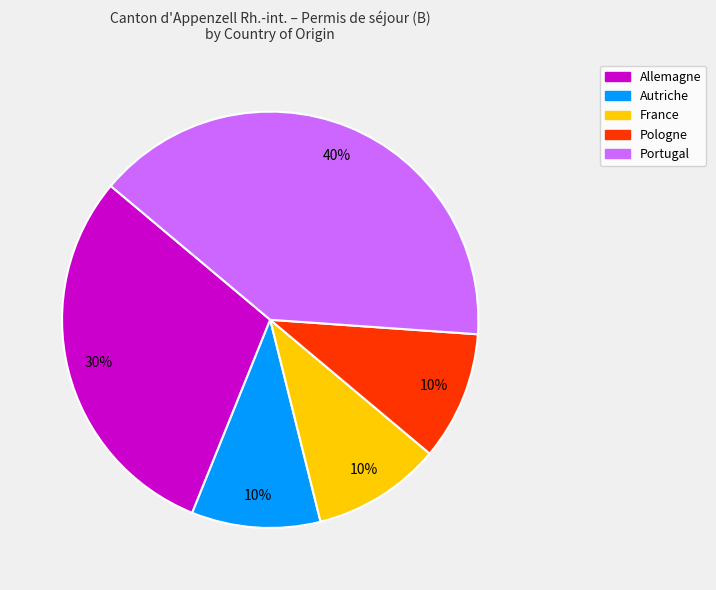

Is it true that Pologne is 3% of the pie?

False